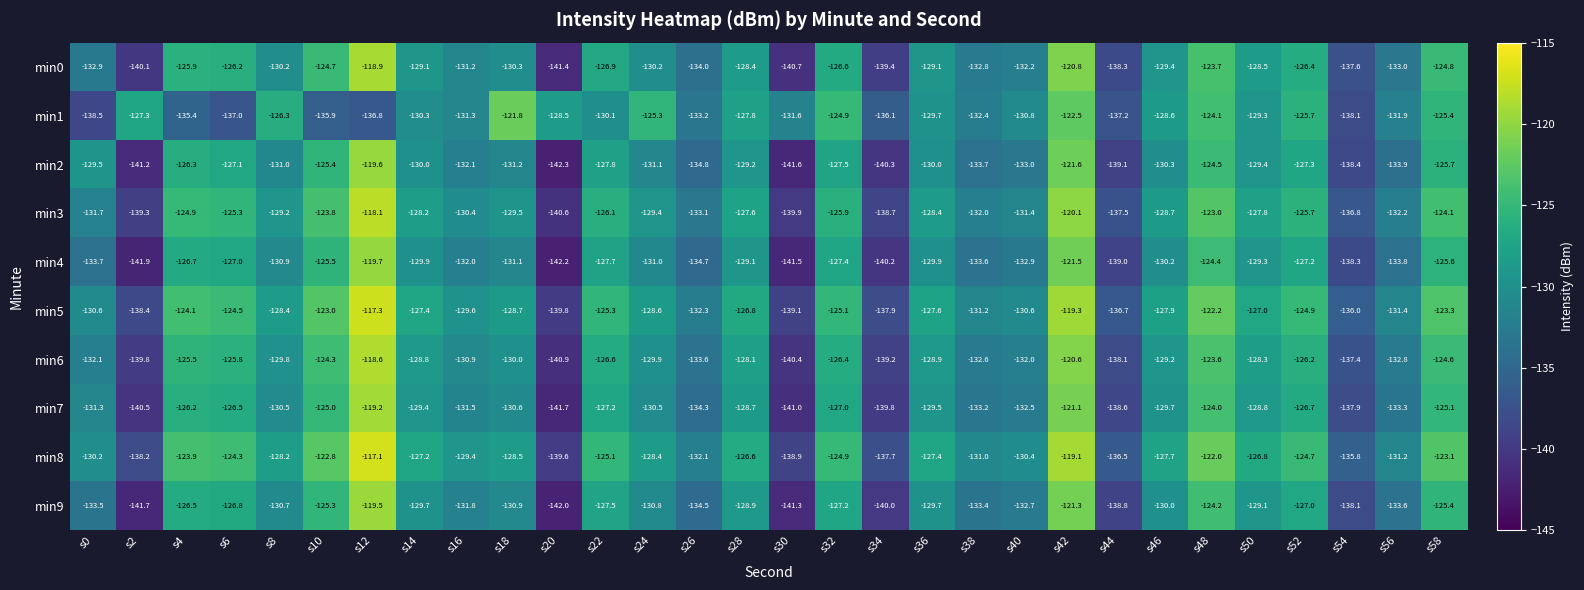

What is the difference between the min9 values at s50 and s38?

4.3